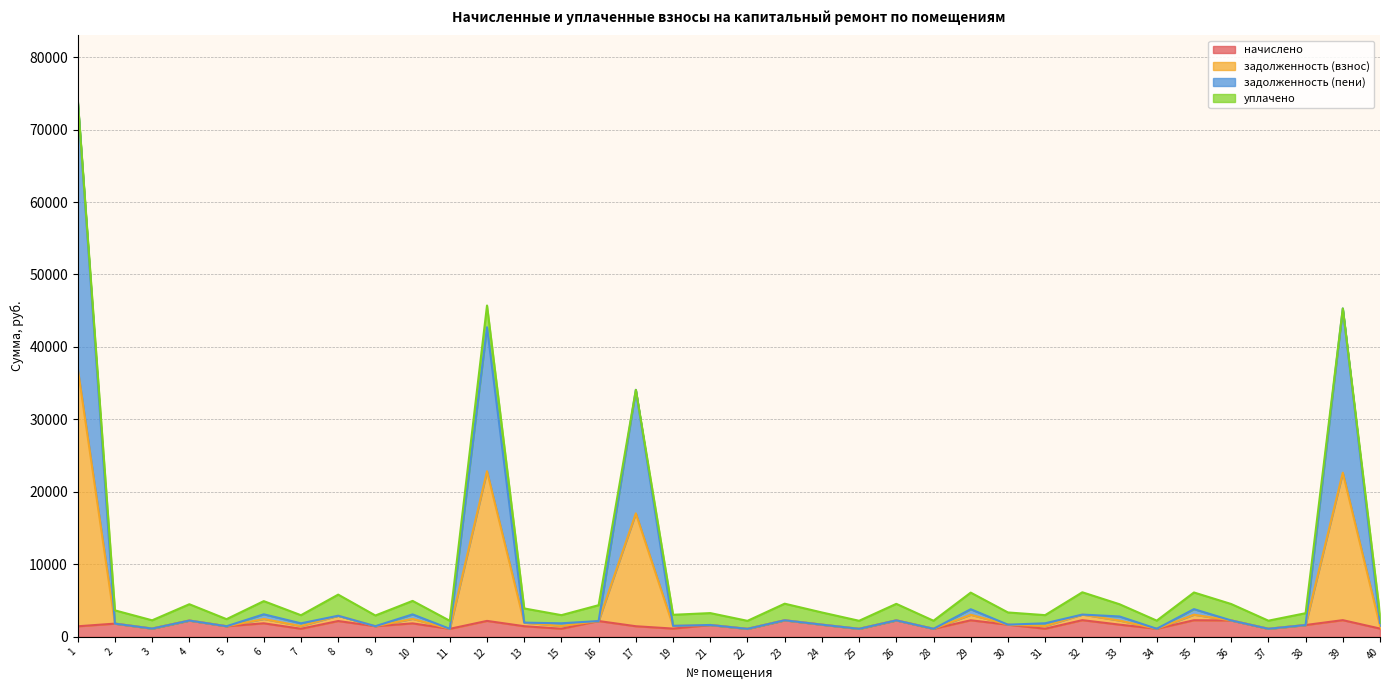

True or false: задолженность (взнос) and задолженность (пени) cross at least once.

False